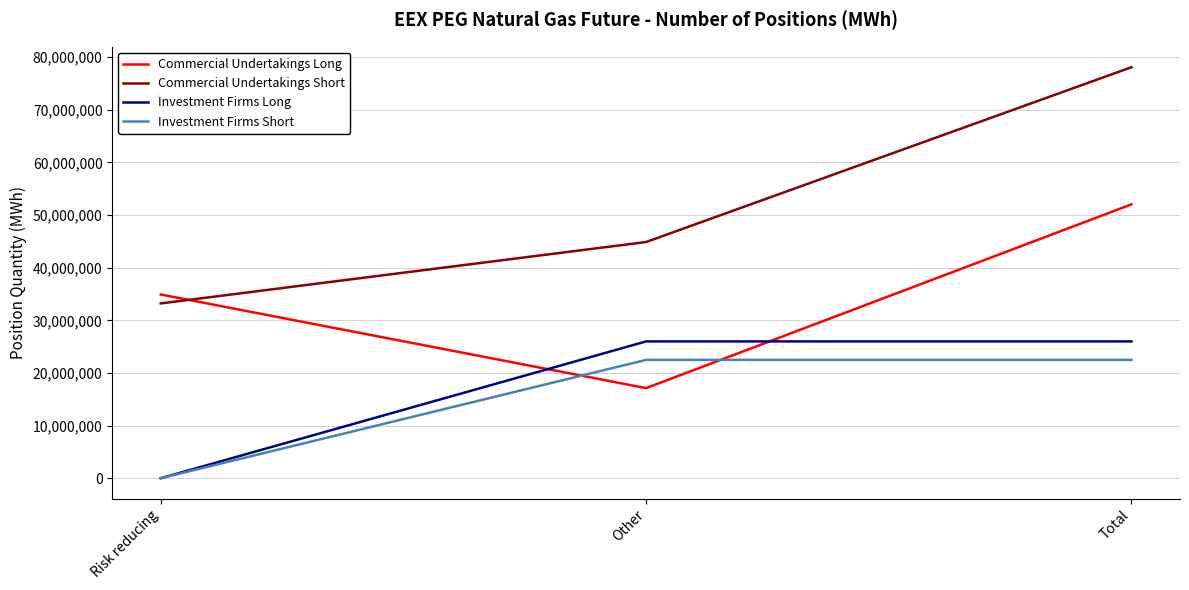

At which category is the sum across all series the highest?

Total